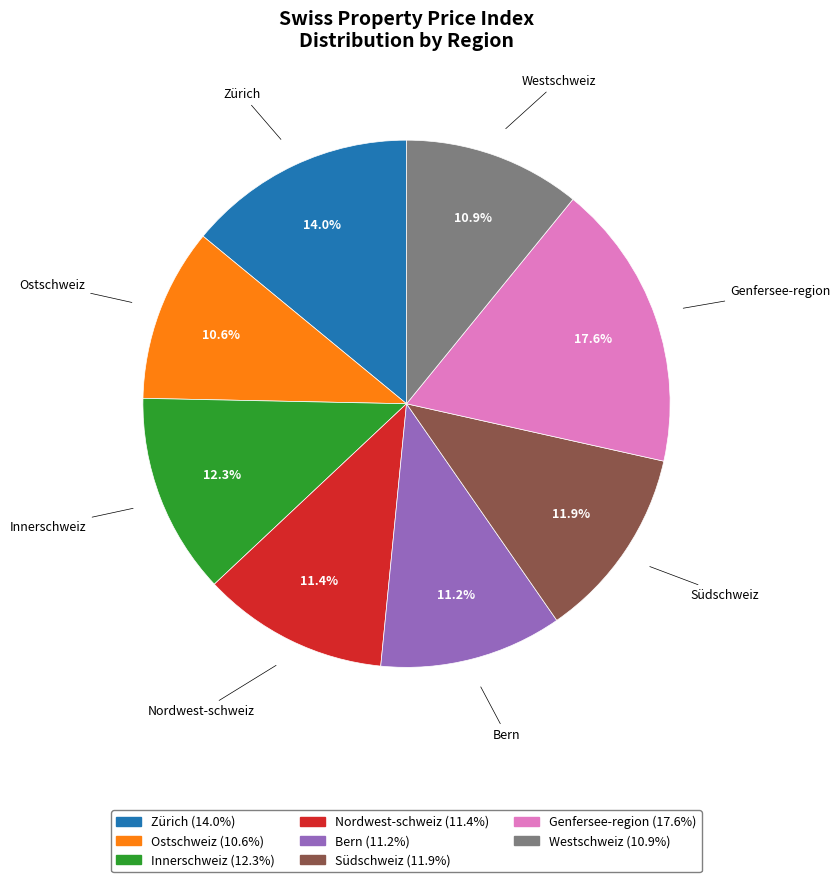

Is there a majority slice in this chart?

No